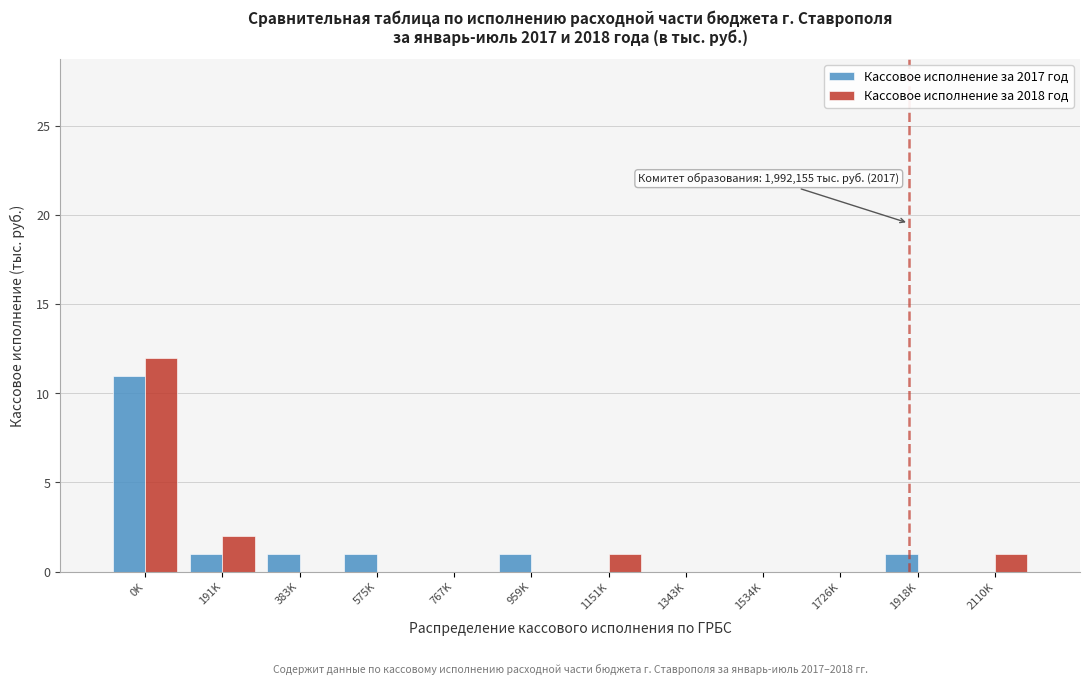

Reading left to right, list all the values displayed in this chart.

Кассовое исполнение за 2017 год: 0K=11	191K=1	383K=1	575K=1	767K=0	959K=1	1151K=0	1343K=0	1534K=0	1726K=0	1918K=1	2110K=0
Кассовое исполнение за 2018 год: 0K=12	191K=2	383K=0	575K=0	767K=0	959K=0	1151K=1	1343K=0	1534K=0	1726K=0	1918K=0	2110K=1